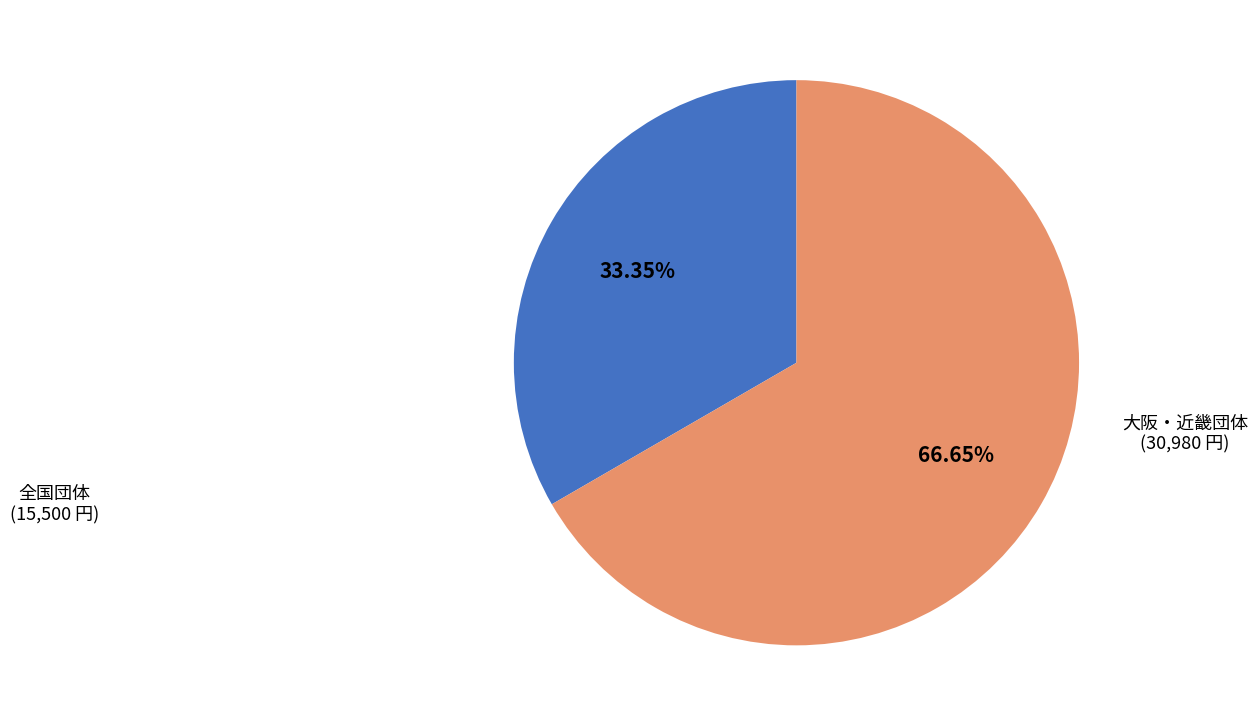

Is there any slice that represents more than half of the pie?

Yes